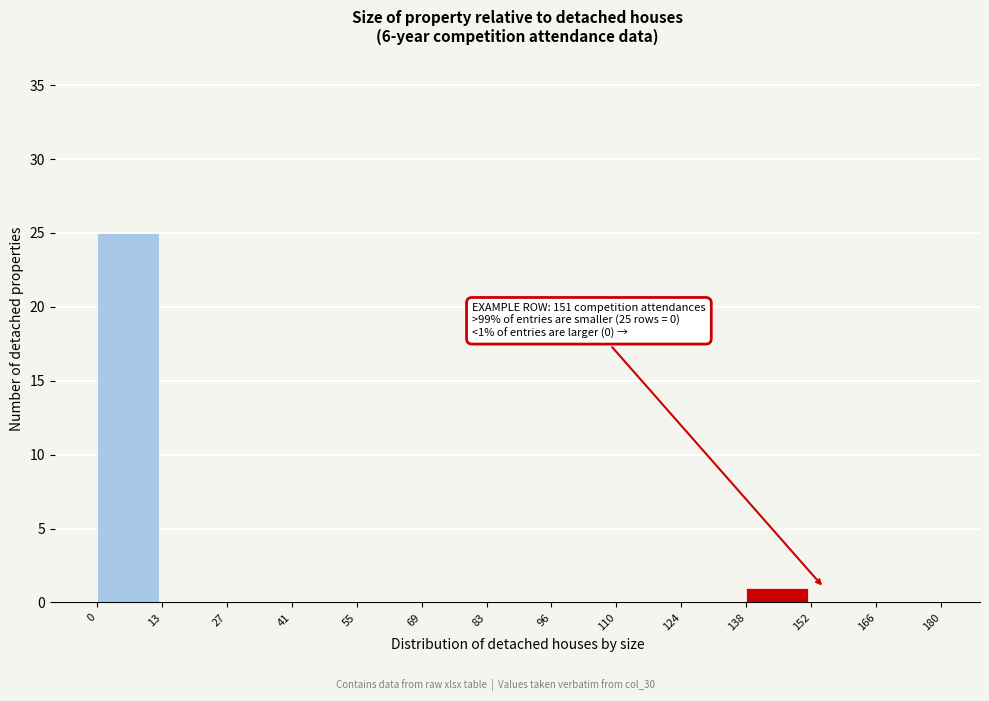

Over which range of the x-axis is the bar tallest?

0 to 13